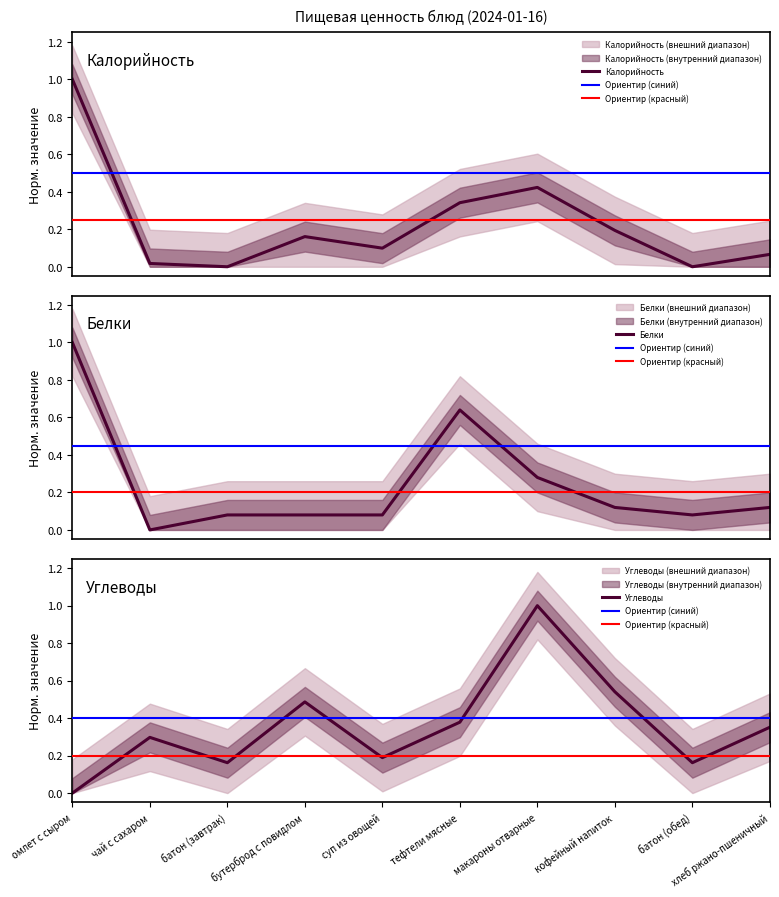

True or false: Белки has more than 1 interior local peaks.

False